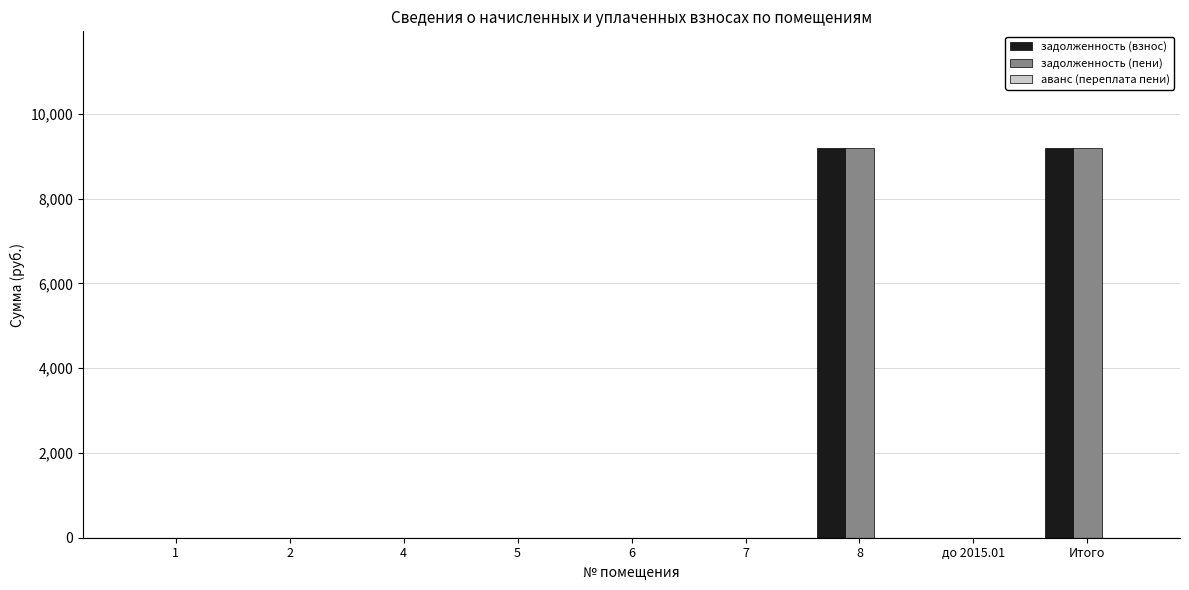

What is the maximum value for задолженность (пени)?

9189.9